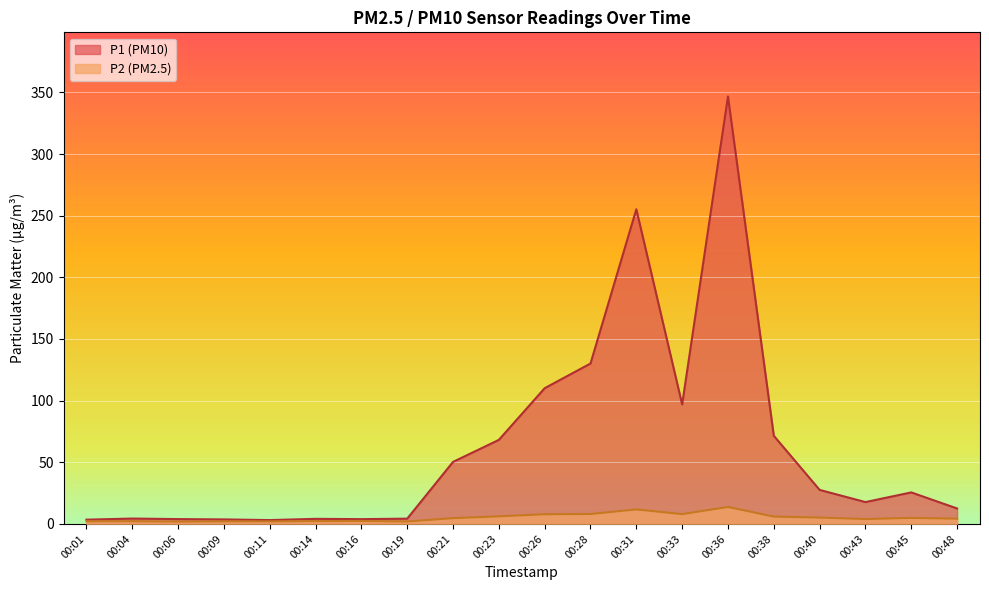

List the series in order of their overall mean, lowest first.

P2, P1